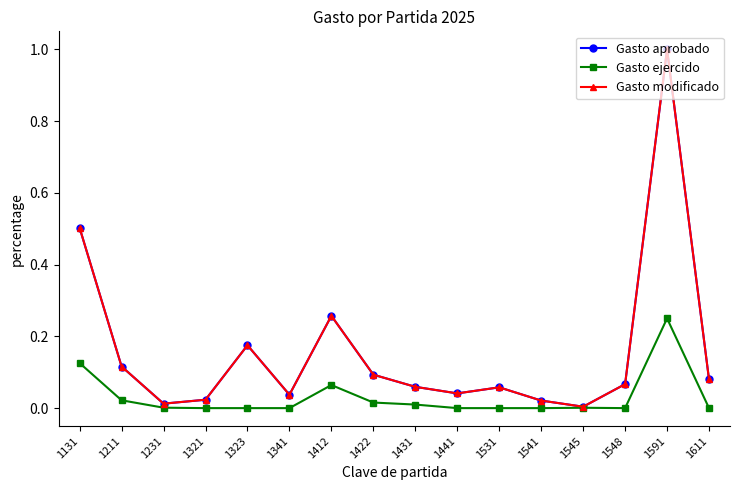

Is it true that Gasto modificado equals 0.1 at 1422?

True